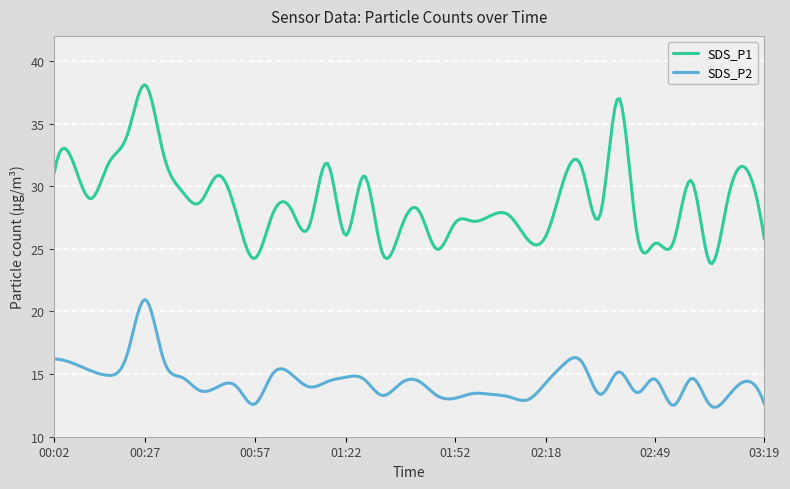

What is the difference between the maximum and minimum values in the SDS_P1 series?

14.3